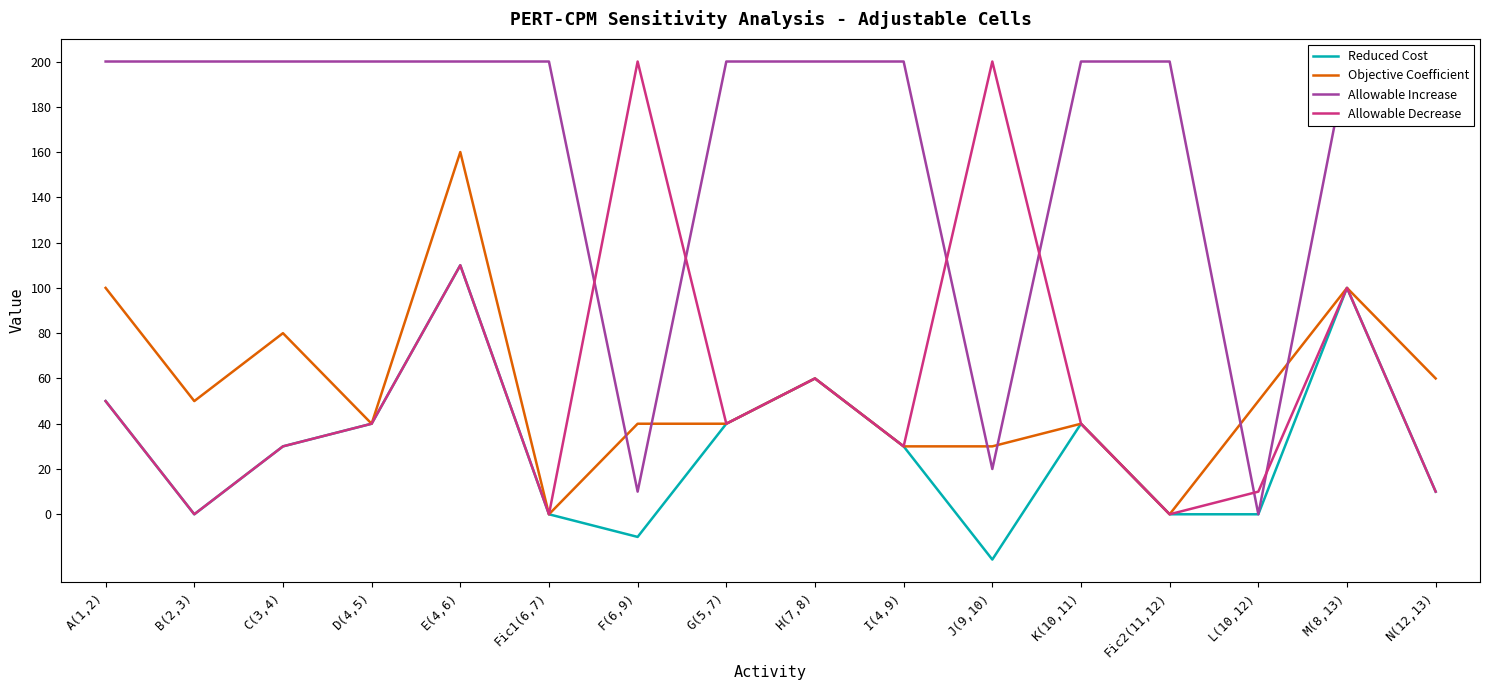

What is the label of the 11th point from the right?

Fic1(6,7)